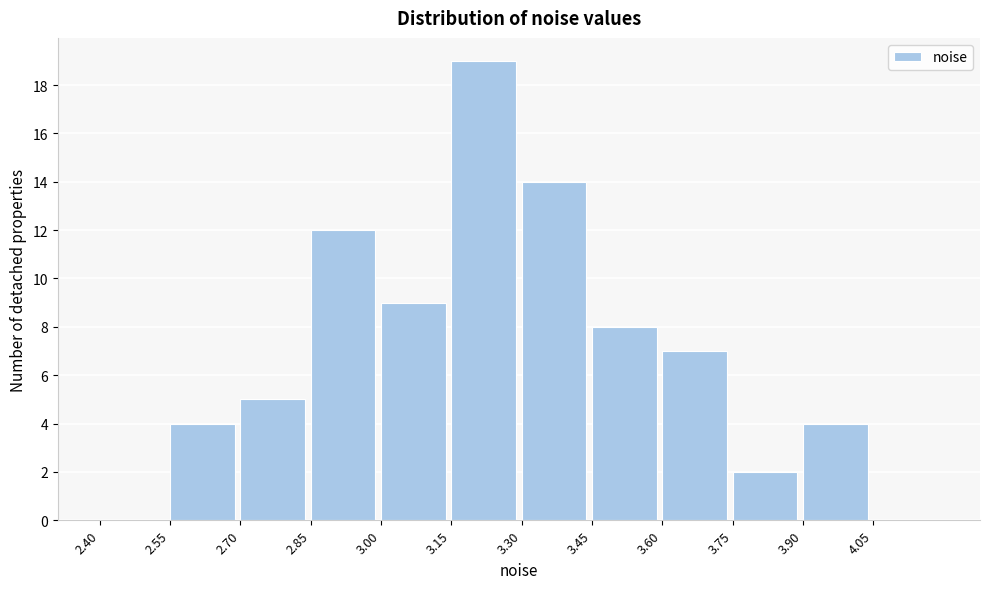

Over which range of the x-axis is the bar tallest?

3.15 to 3.30